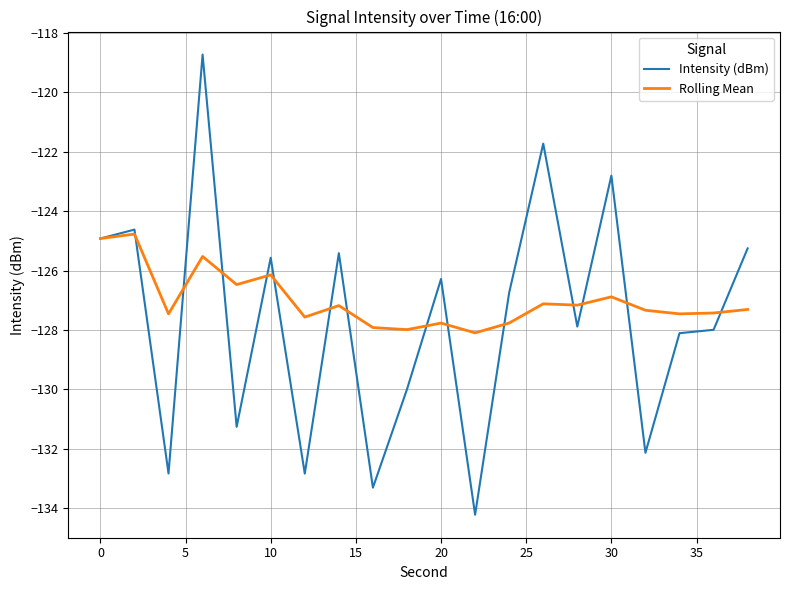

List the series in order of their peak value, lowest first.

Rolling Mean, Intensity (dBm)